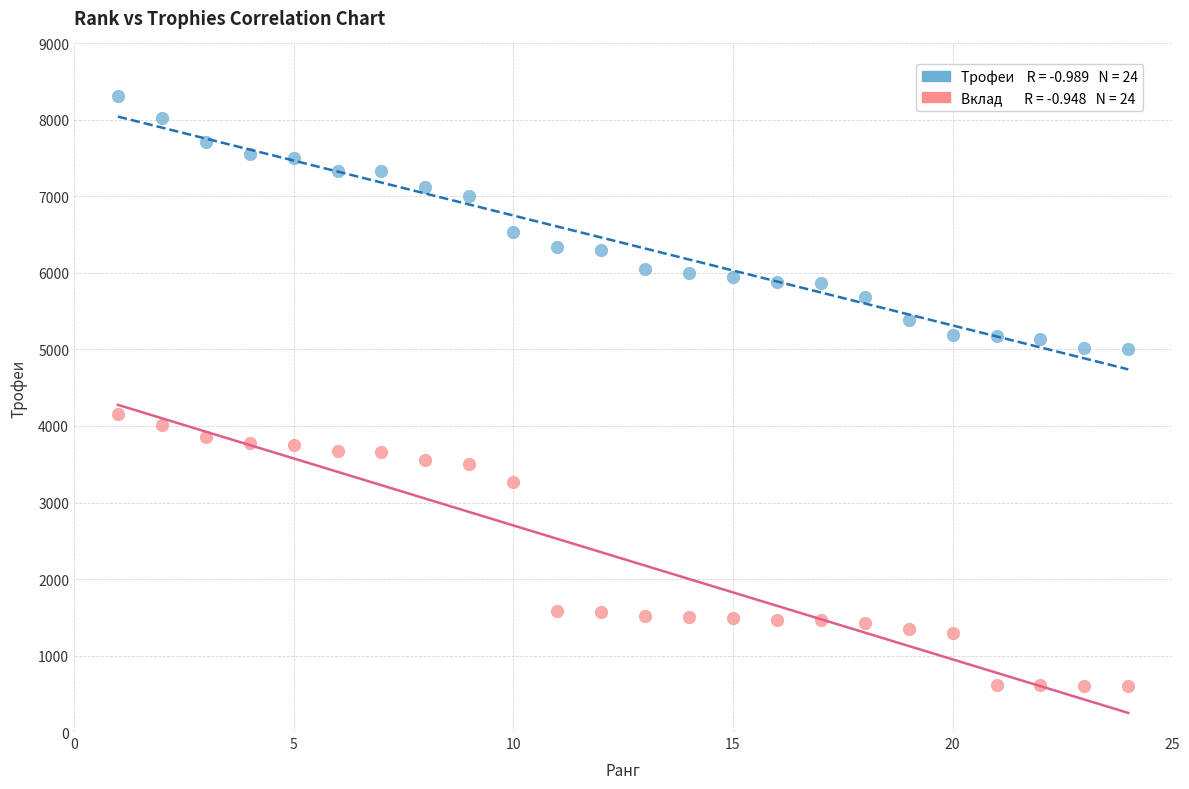

Across all data points, what is the range of X values (max minus min)?

23